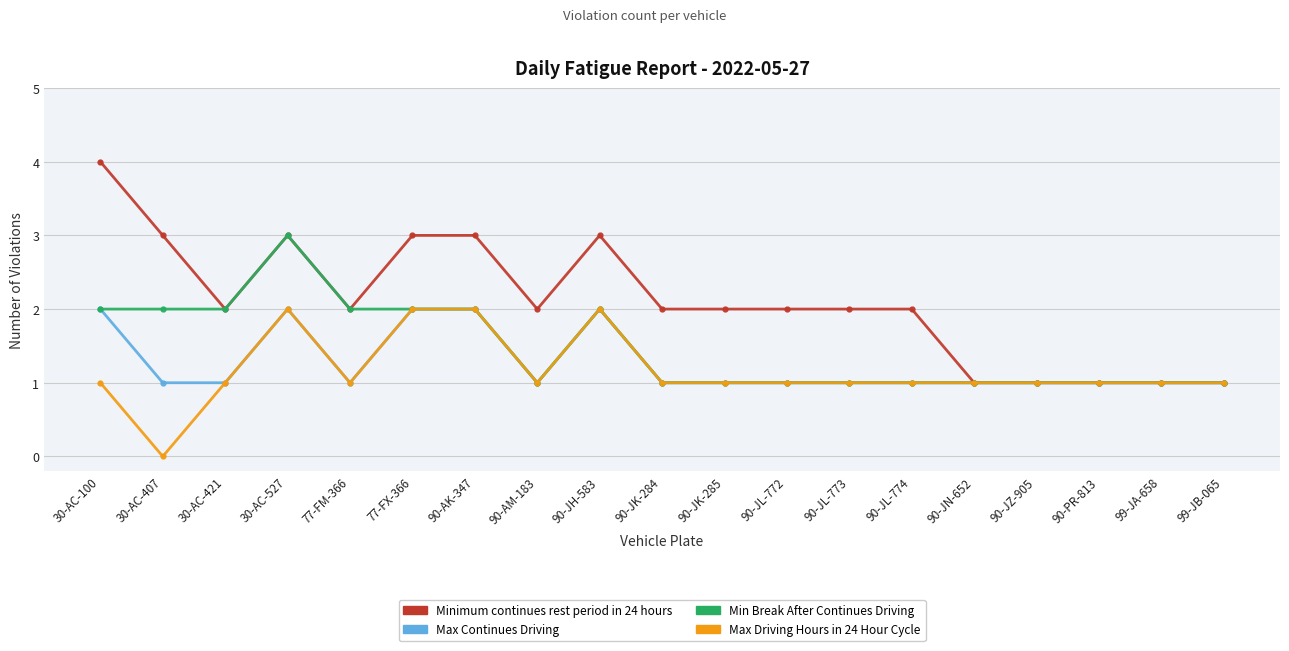

Reading left to right, what are all the values shown in this chart?

Minimum continues rest period in 24 hours: 4	3	2	3	2	3	3	2	3	2	2	2	2	2	1	1	1	1	1
Max Continues Driving: 2	1	1	2	1	2	2	1	2	1	1	1	1	1	1	1	1	1	1
Min Break After Continues Driving: 2	2	2	3	2	2	2	1	2	1	1	1	1	1	1	1	1	1	1
Max Driving Hours in 24 Hour Cycle: 1	0	1	2	1	2	2	1	2	1	1	1	1	1	1	1	1	1	1